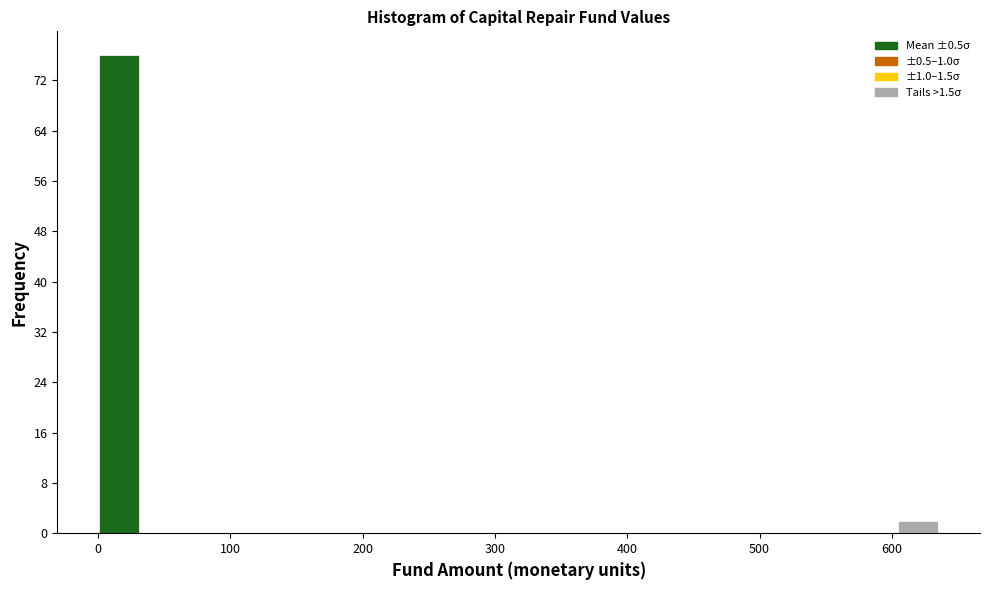

Around what value on the x-axis is the tallest bar? Give the approximate position of its centre, as read against the axis.

20